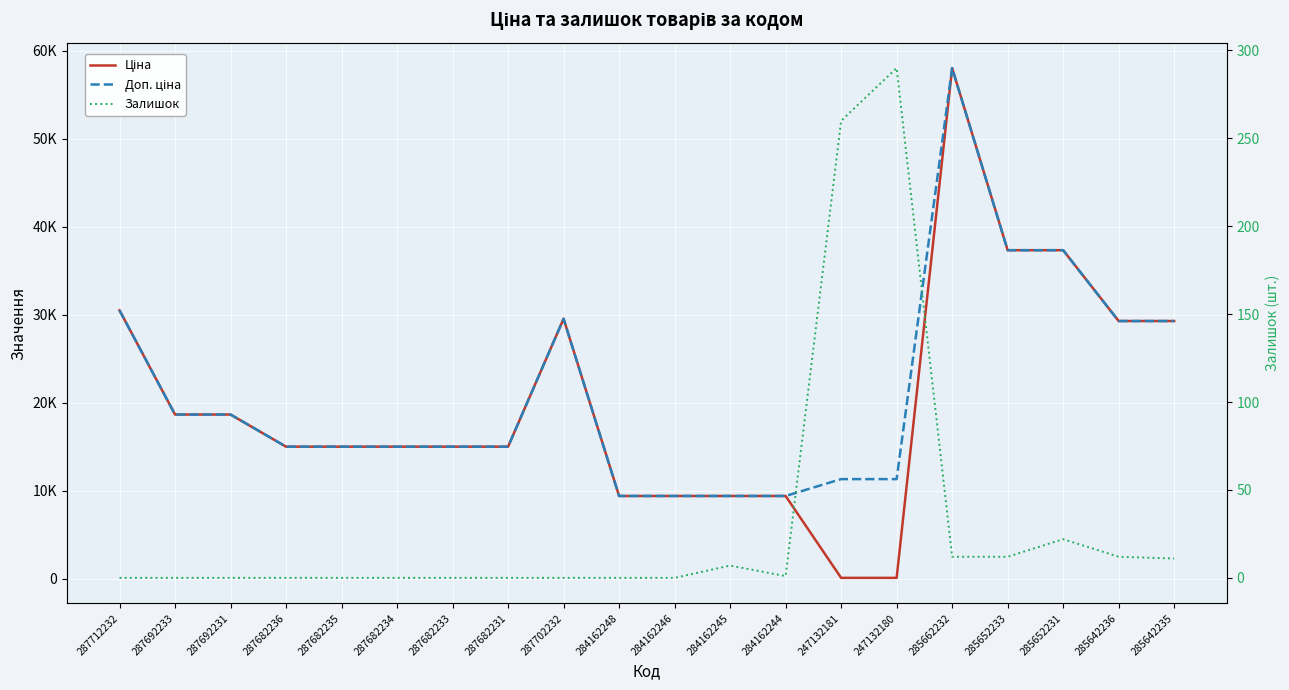

What is the sum of the Залишок values at 285652233 and 285642236?

24.0